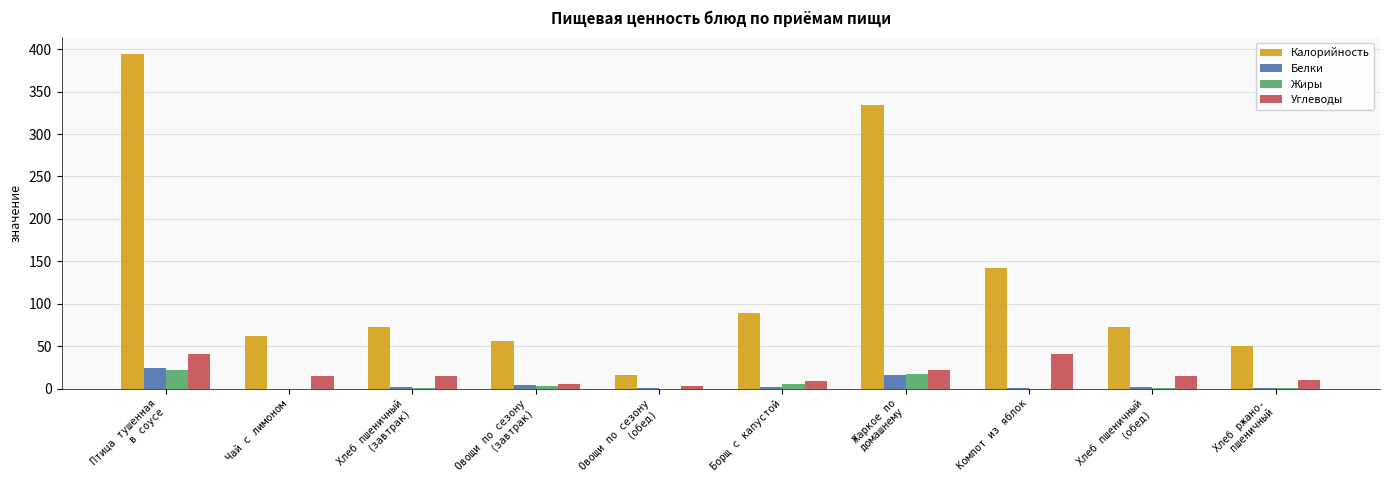

What is the sum of all Калорийность values?

1288.2